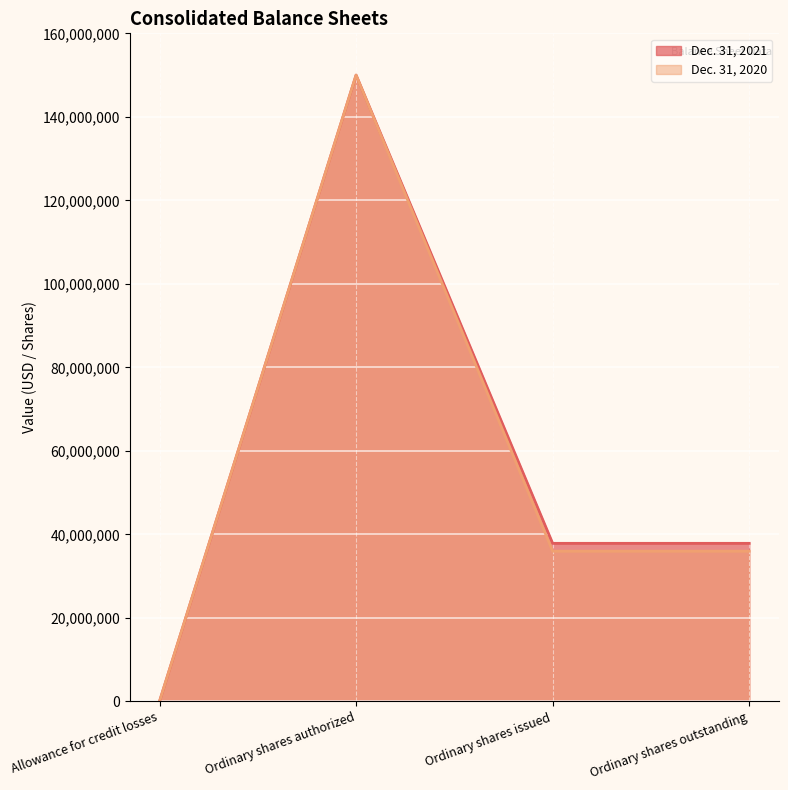

Reading left to right, what are all the values shown in this chart?

Dec. 31, 2021: 85	150000000	37851120	37851120
Dec. 31, 2020: 85	150000000	35972470	35972470